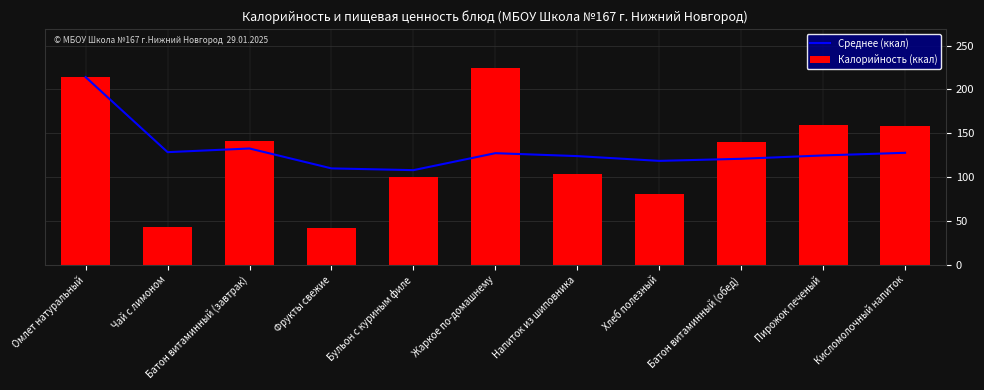

At how many categories does at least one series exceed 57?

11